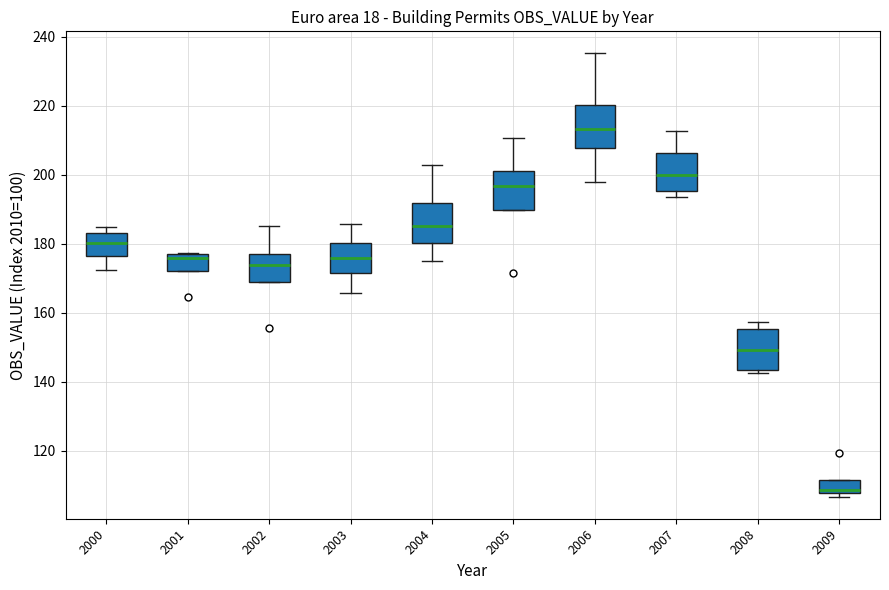

Reading left to right, read every box against the y-axis: the position of its median line, the range the box covers, and the ends of its whiskers. The values are not printed on the chart, so give them approximately, as read against the axis.

2000: median 180, box 176 to 184, whiskers 172 to 184 (just above the box's upper edge)
2001: median 176, box 172 to 178, whiskers 172 to 178
2002: median 174, box 170 to 176, whiskers 170 to 184
2003: median 176, box 172 to 180, whiskers 166 to 186
2004: median 184, box 180 to 192, whiskers 176 to 202
2005: median 196, box 190 to 202, whiskers 190 to 210
2006: median 214, box 208 to 220, whiskers 198 to 236
2007: median 200, box 196 to 206, whiskers 194 to 212
2008: median 150, box 144 to 156, whiskers 142 to 158
2009: median 108 (just above the box's lower edge), box 108 to 112, whiskers 106 to 112